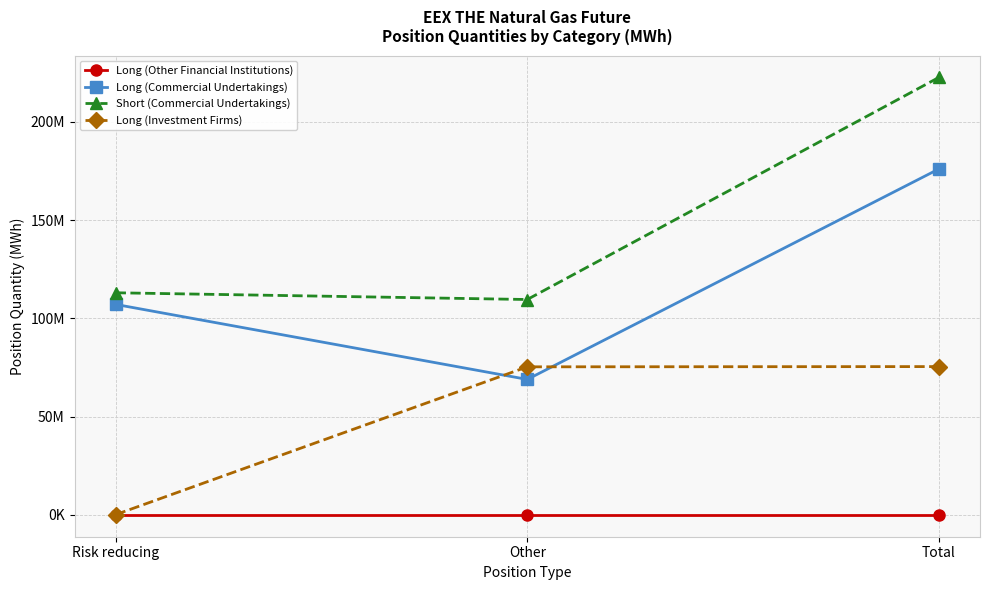

Is the value of Long (Other Financial Institutions) at Other greater than the value of Short (Commercial Undertakings) at Other?

No